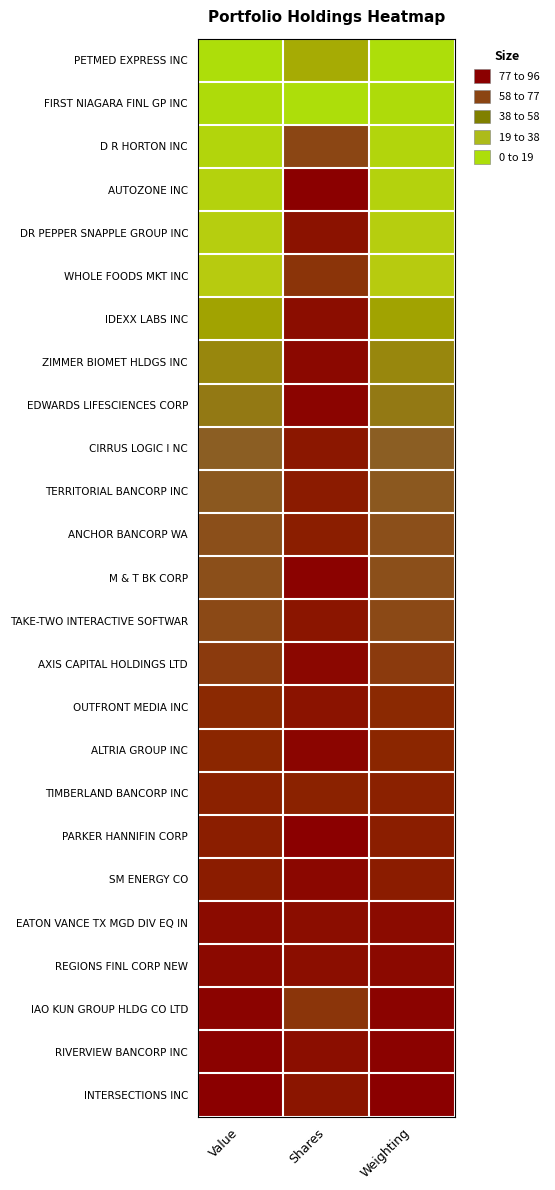

At which category does the chart reach its minimum across all series?

Shares